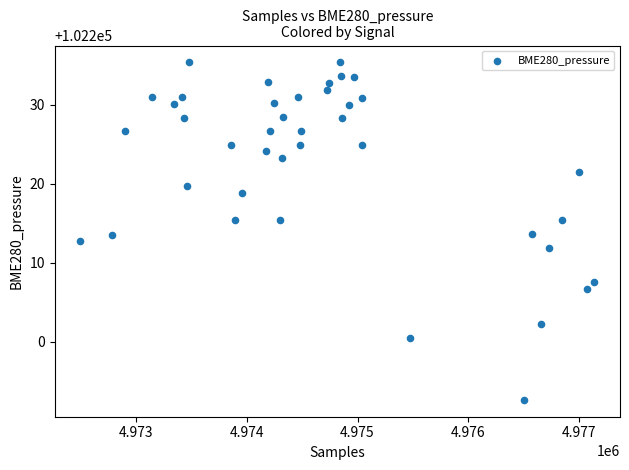

What is the range of X values (max minus min)?

4646.0